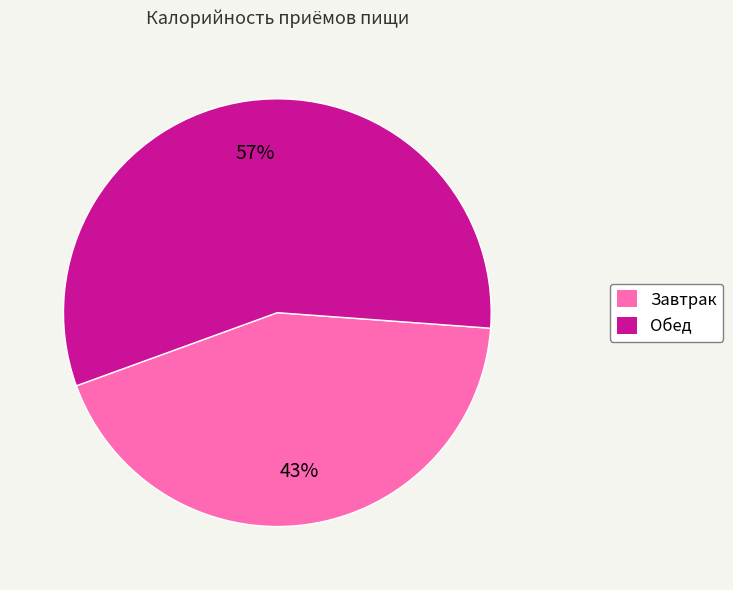

The Обед slice represents 57% of the pie. True or false?

True